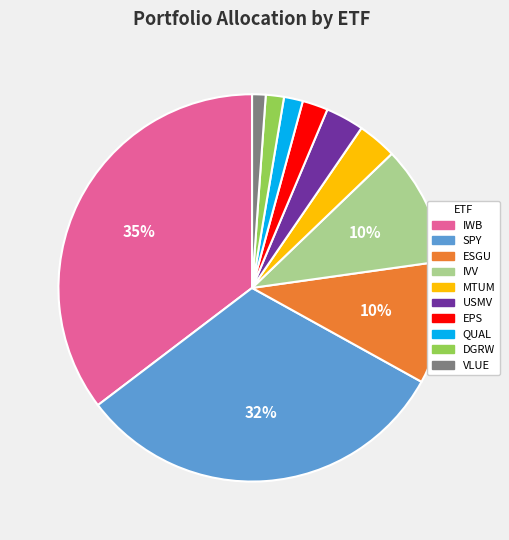

The IWB slice represents 45% of the pie. True or false?

False